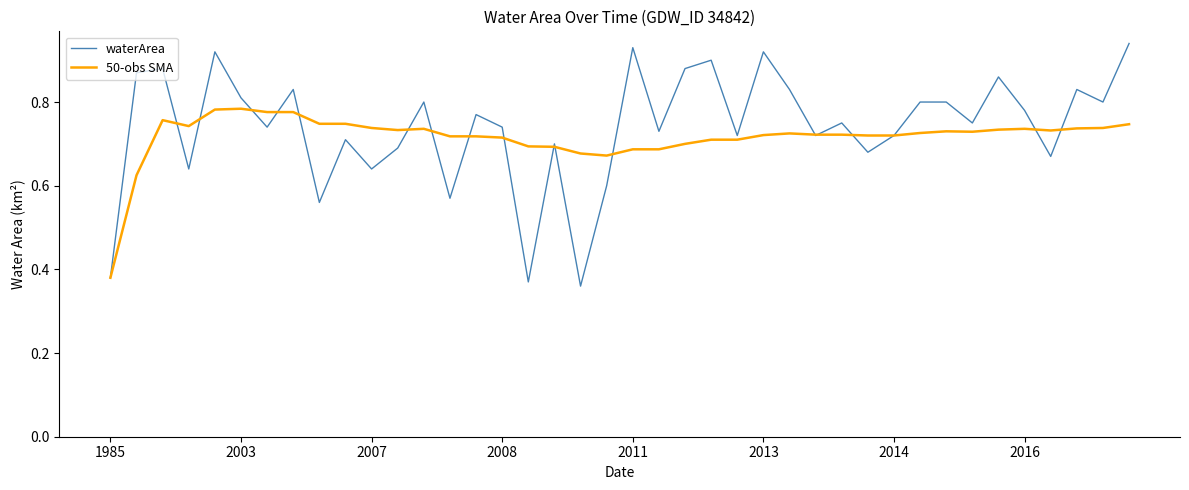

Rank the series by their average value, from lowest to highest.

50-obs SMA, waterArea